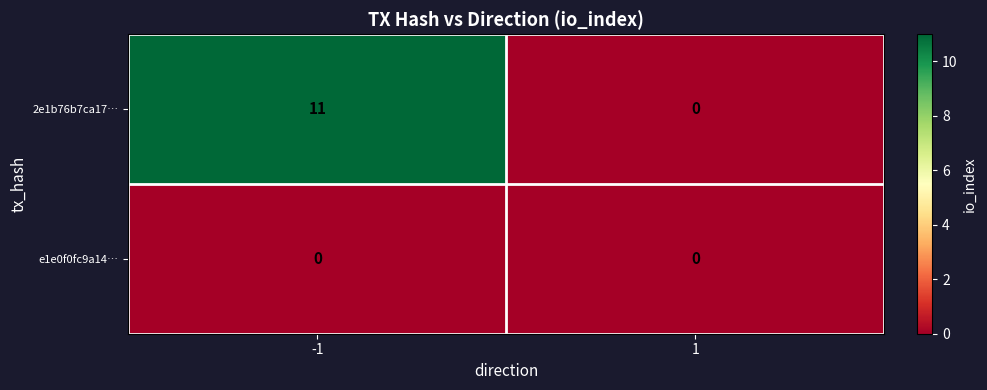

What is the total value across all series at -1?

11